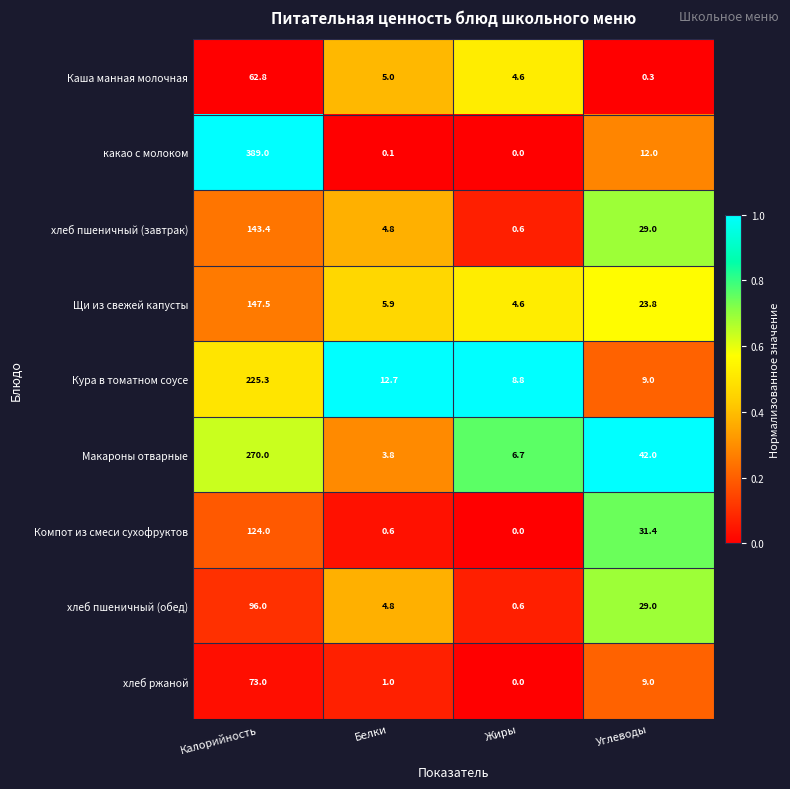

What is the spread (max minus min) of values at Белки?

12.6